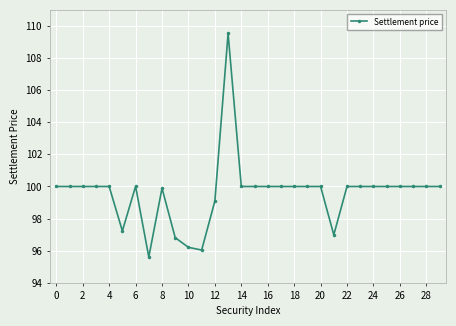

What is the difference between the maximum and minimum values?

13.9